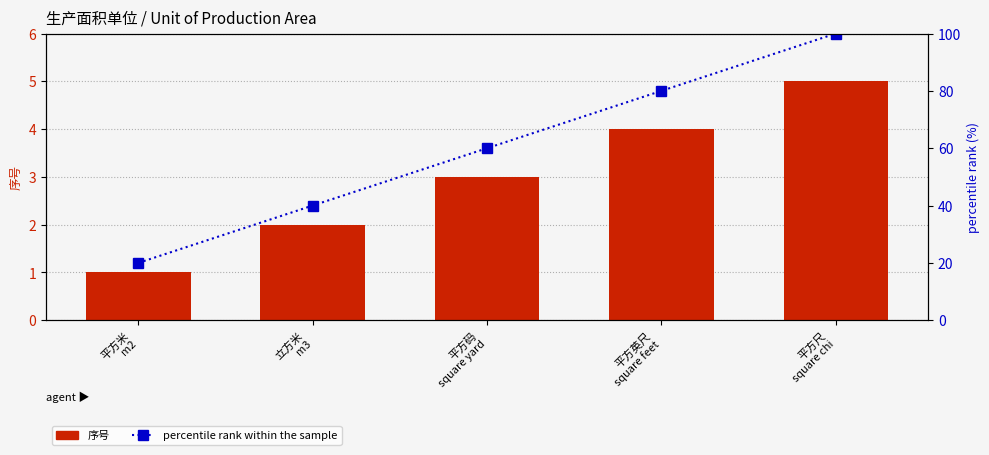

At 平方英尺
square feet, list the series in order from smallest to largest.

序号, percentile rank within the sample